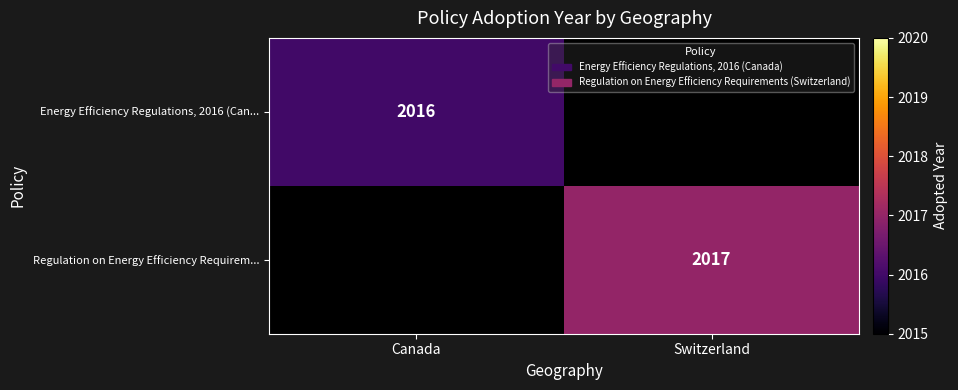

Is it true that Regulation on Energy Efficiency Requirem... equals 590 at Switzerland?

False